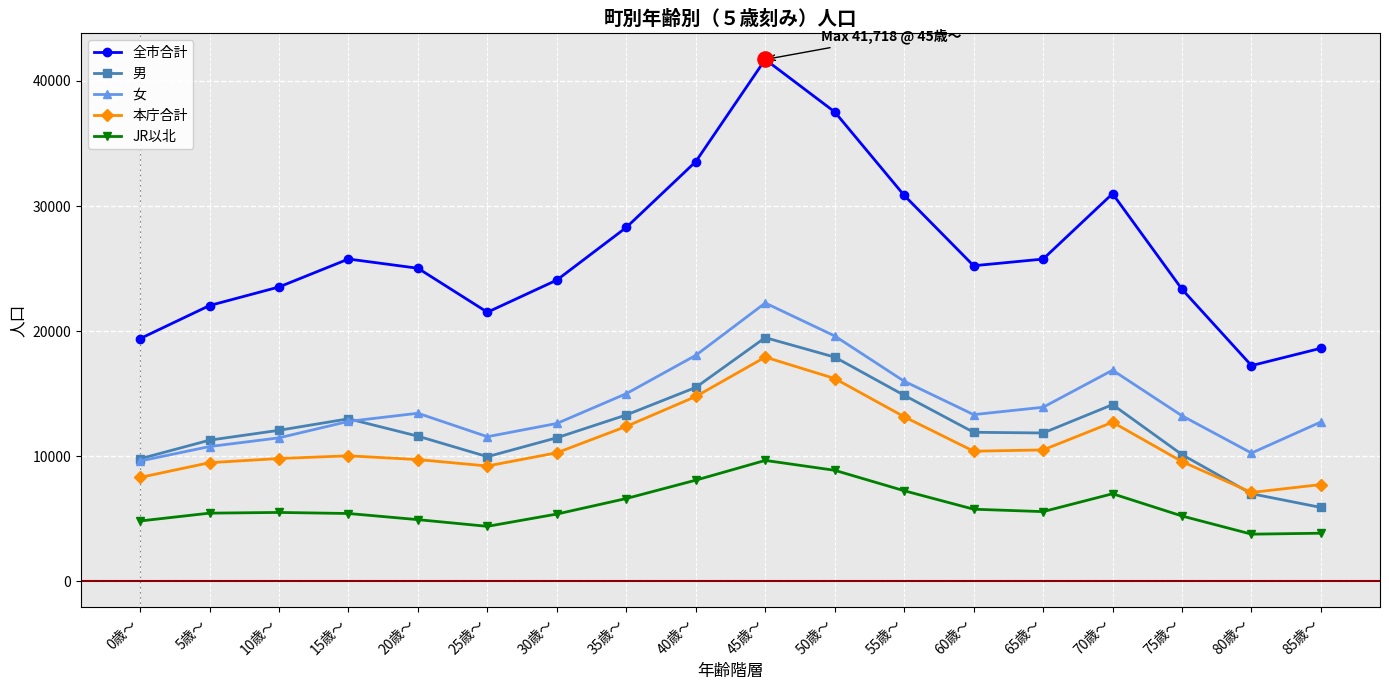

What is the total value across all series at 35歳～?

75558